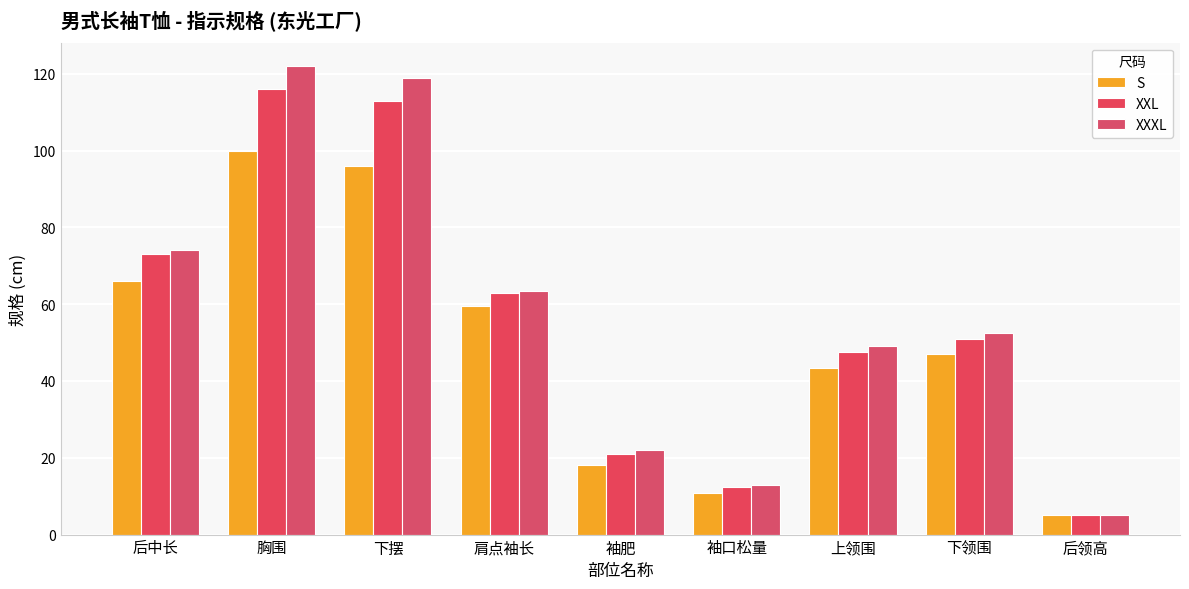

Reading left to right, transcribe all the data shown in this chart.

S: 66.0	100.0	96.0	59.5	18.1	10.7	43.5	47.0	5.0
XXL: 73.0	116.0	113.0	63.0	20.9	12.3	47.5	51.0	5.0
XXXL: 74.0	122.0	119.0	63.5	21.9	12.9	49.0	52.5	5.0